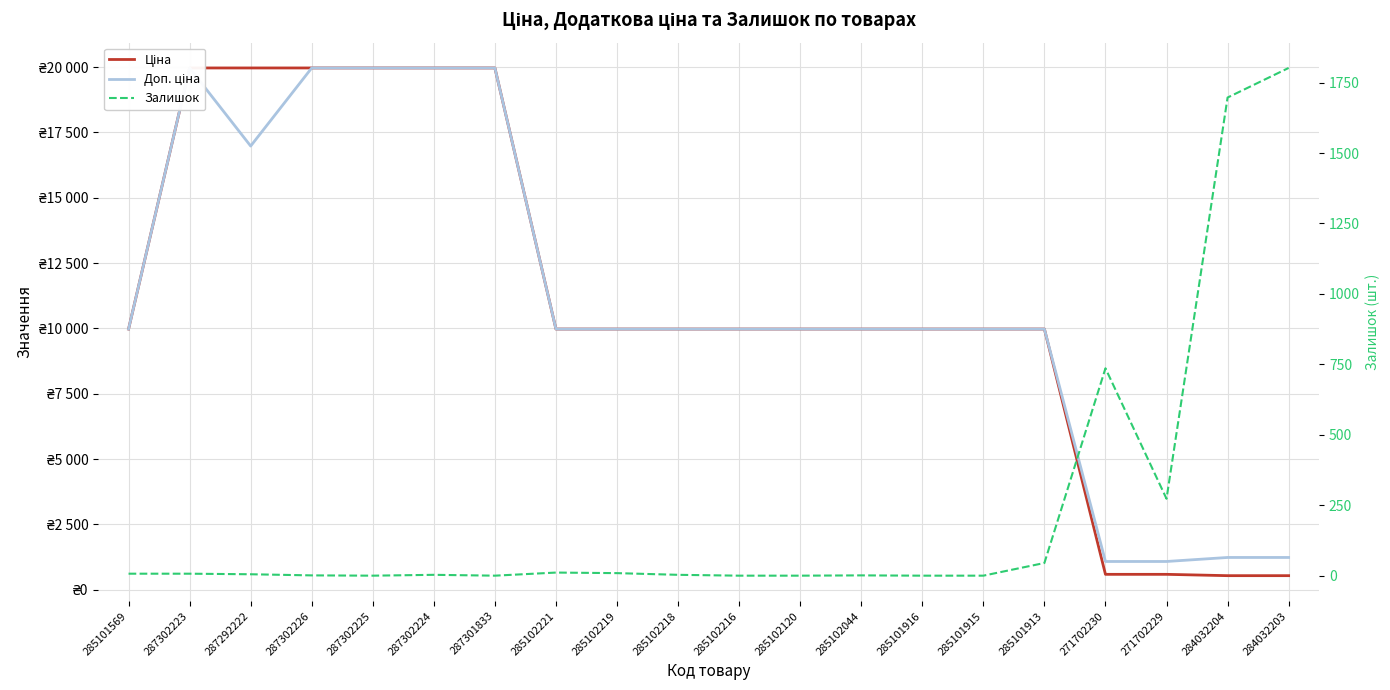

Does the chart display data point markers on the line(s)?

No